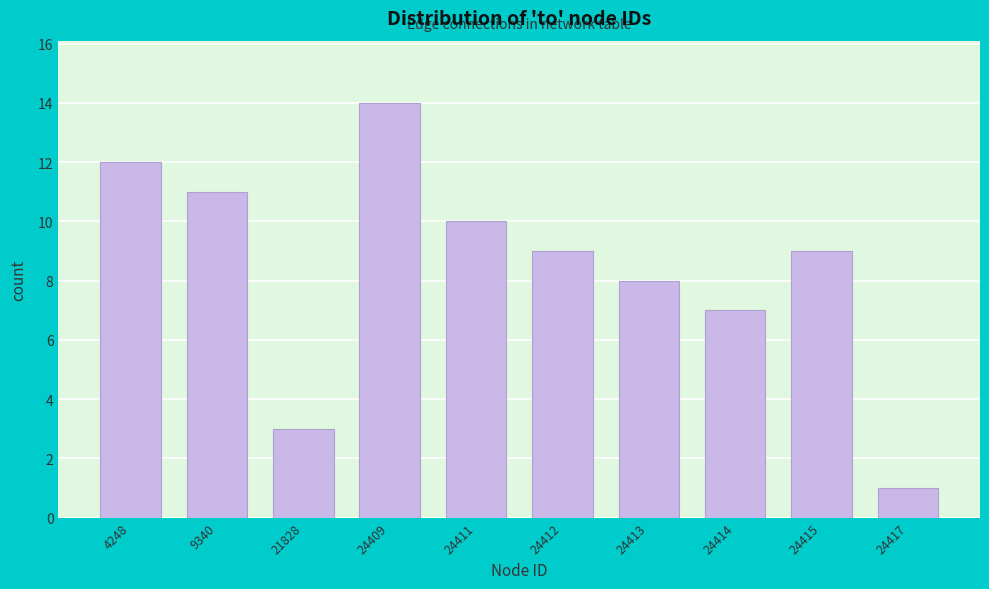

Reading left to right, extract all data points from this chart.

4248=12	9340=11	21828=3	24409=14	24411=10	24412=9	24413=8	24414=7	24415=9	24417=1